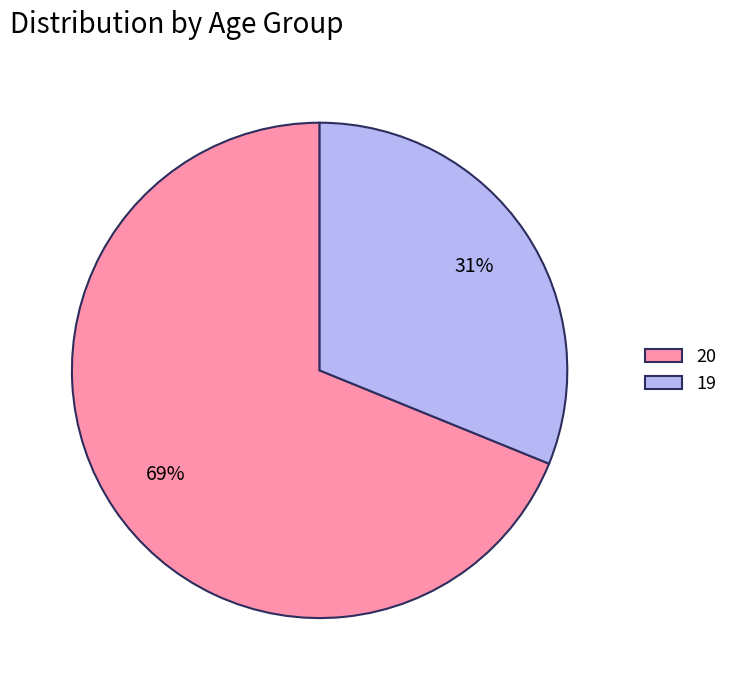

Is there any slice that represents more than half of the pie?

Yes